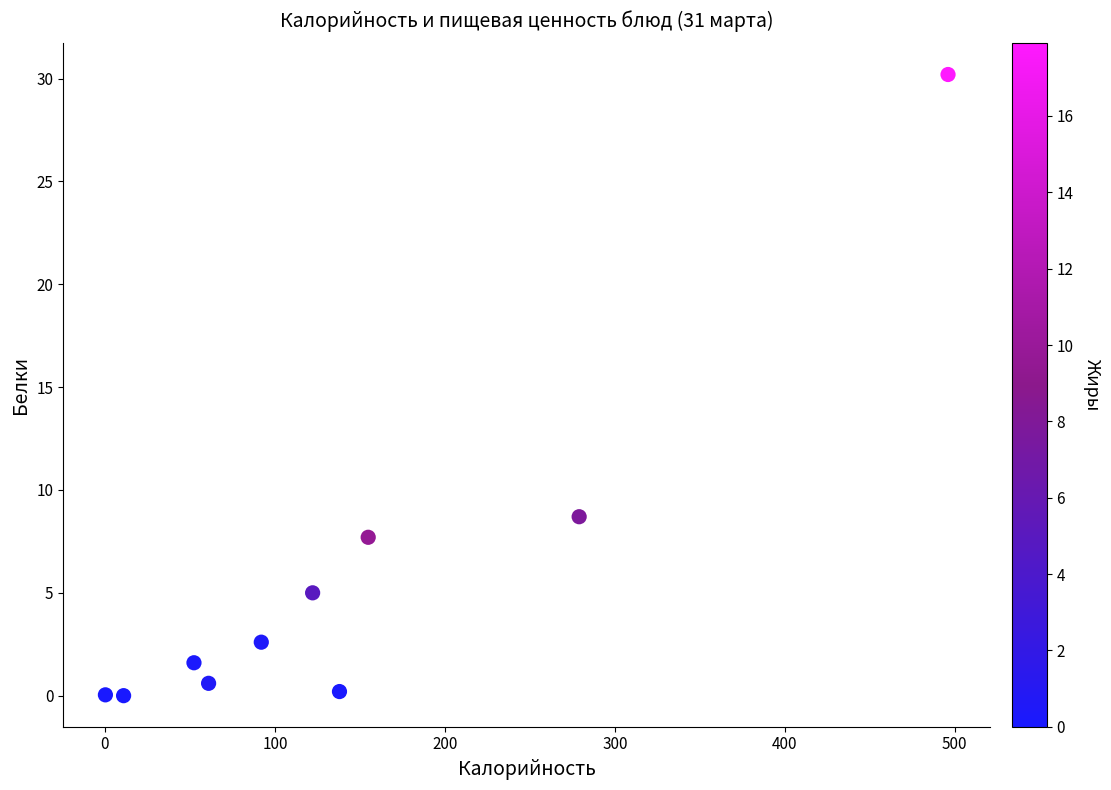

What is the range of X values (max minus min)?

495.7